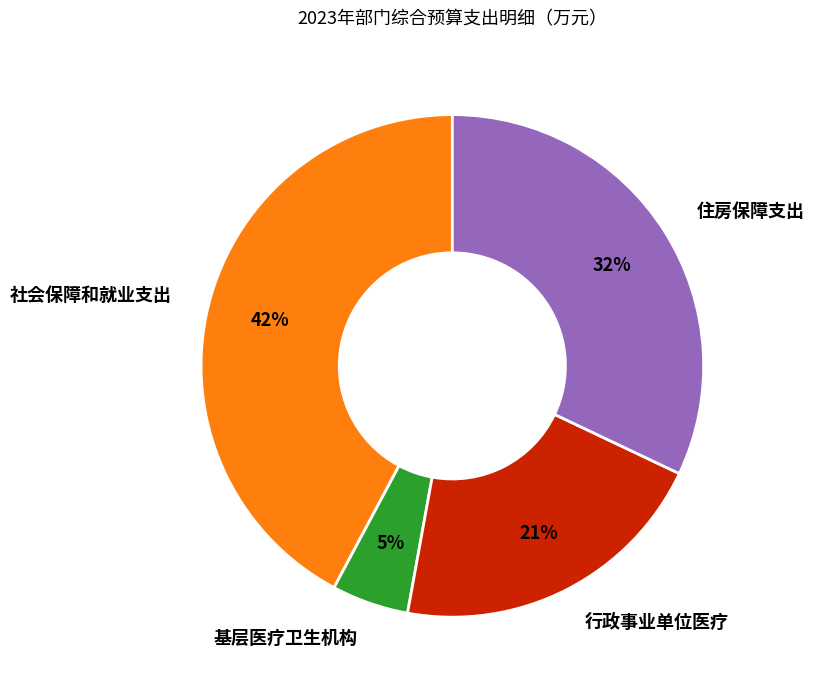

What percentage is the 住房保障支出 slice, to the nearest percent?

32%